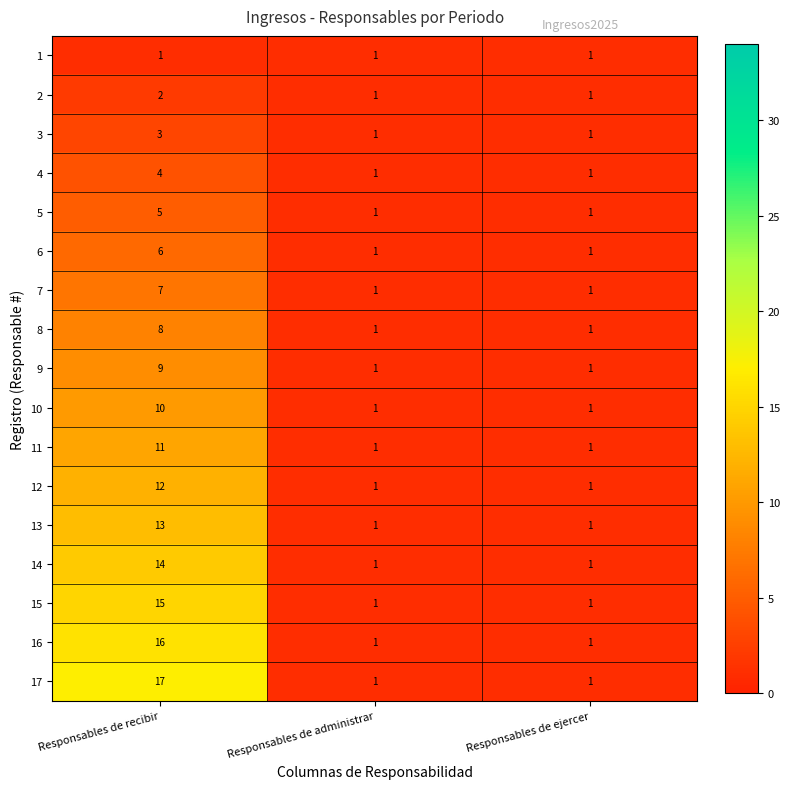

True or false: 17 has a value of 17 at Responsables de recibir.

True